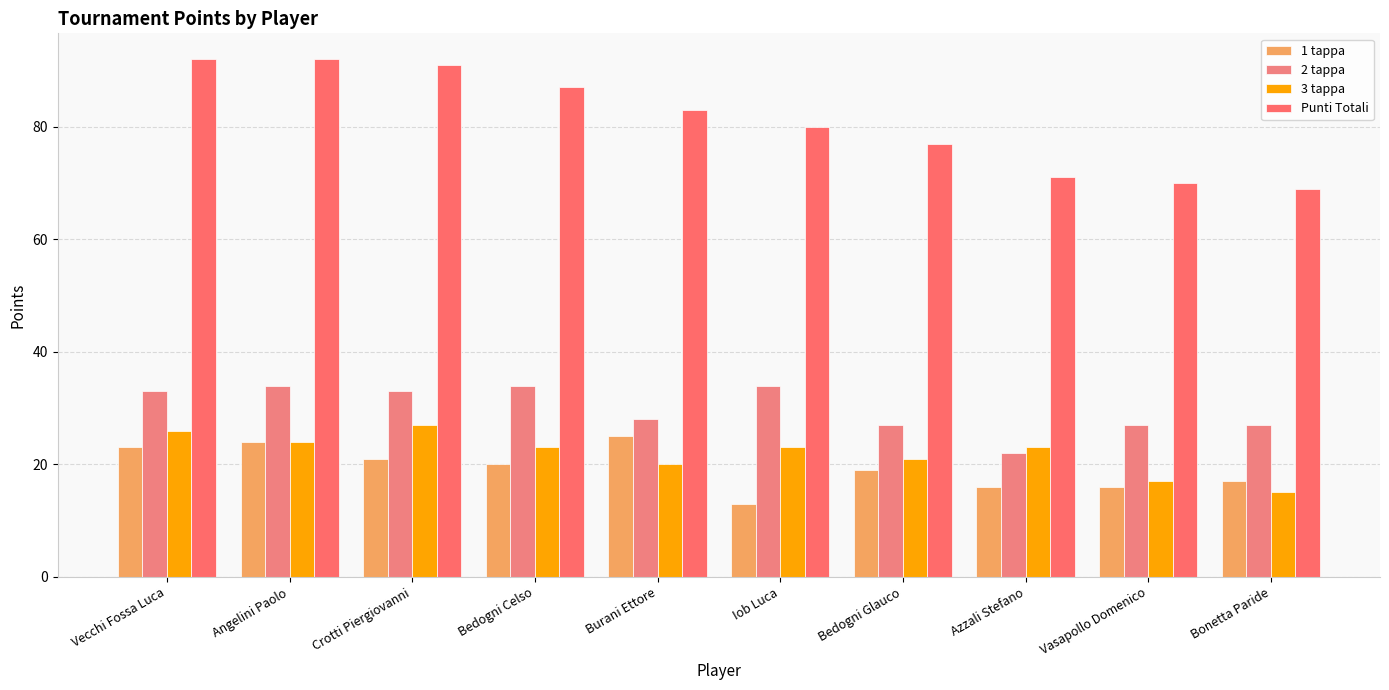

What is the label of the 10th bar from the right?

Vecchi Fossa Luca